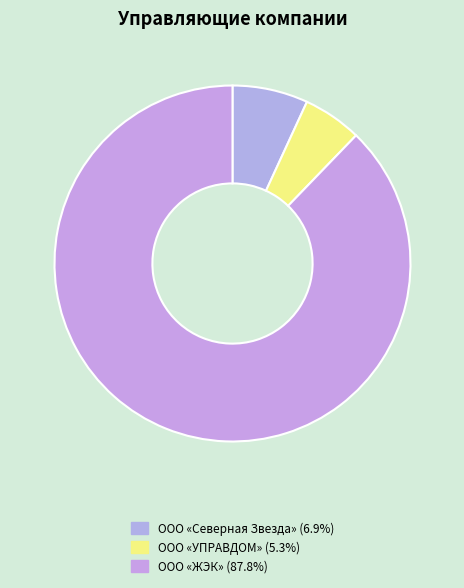

Is there any slice that represents more than half of the pie?

Yes